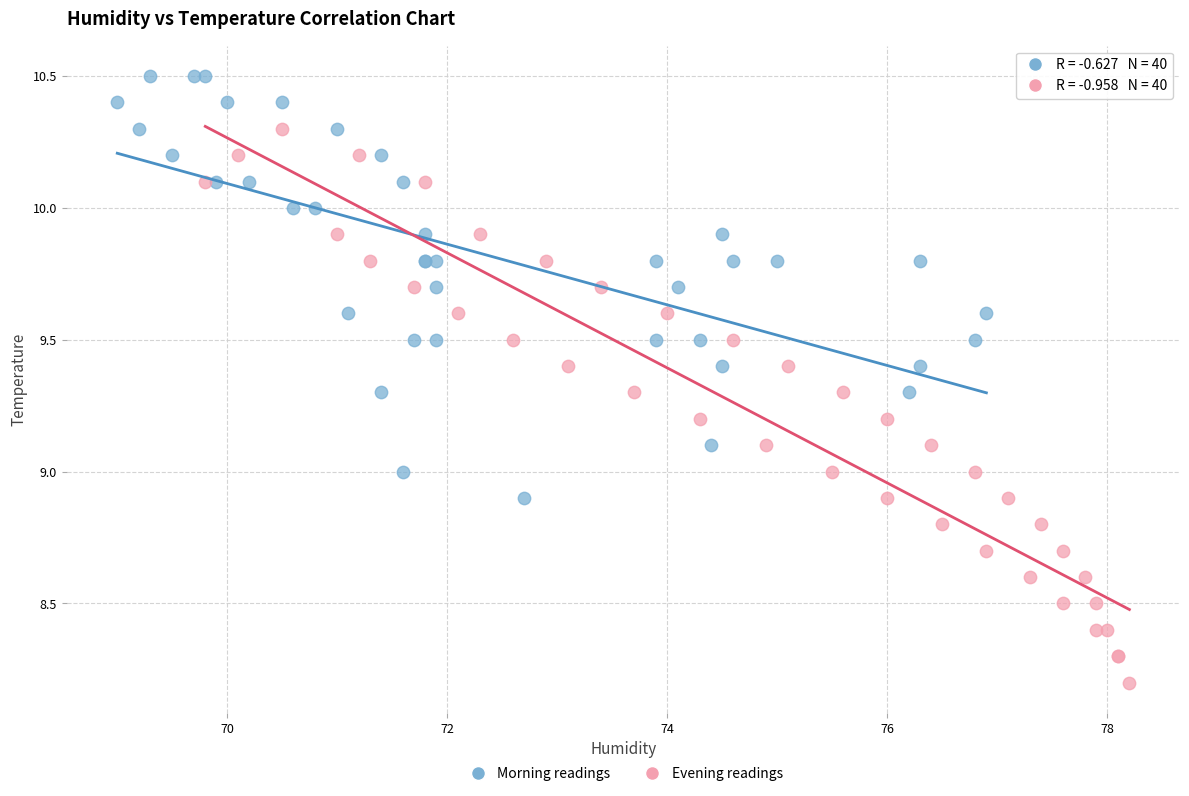

Which series has the largest Y range (max minus min)?

Evening readings